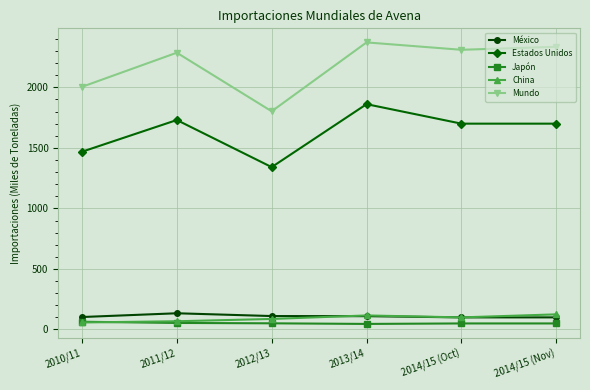

Which series has the largest total across all categories?

Mundo